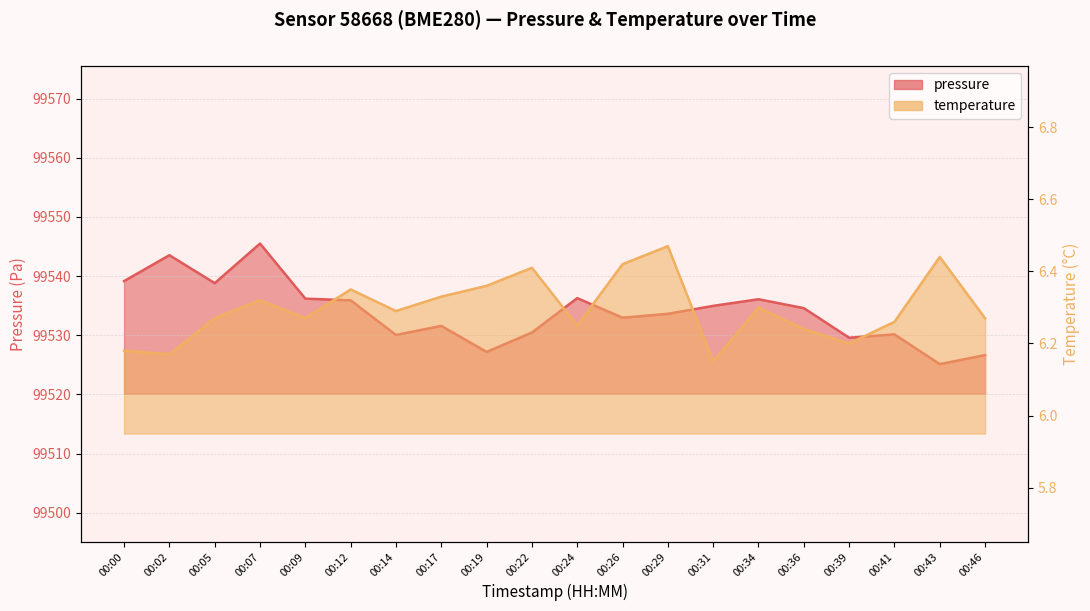

Count the number of data series in this chart.

2